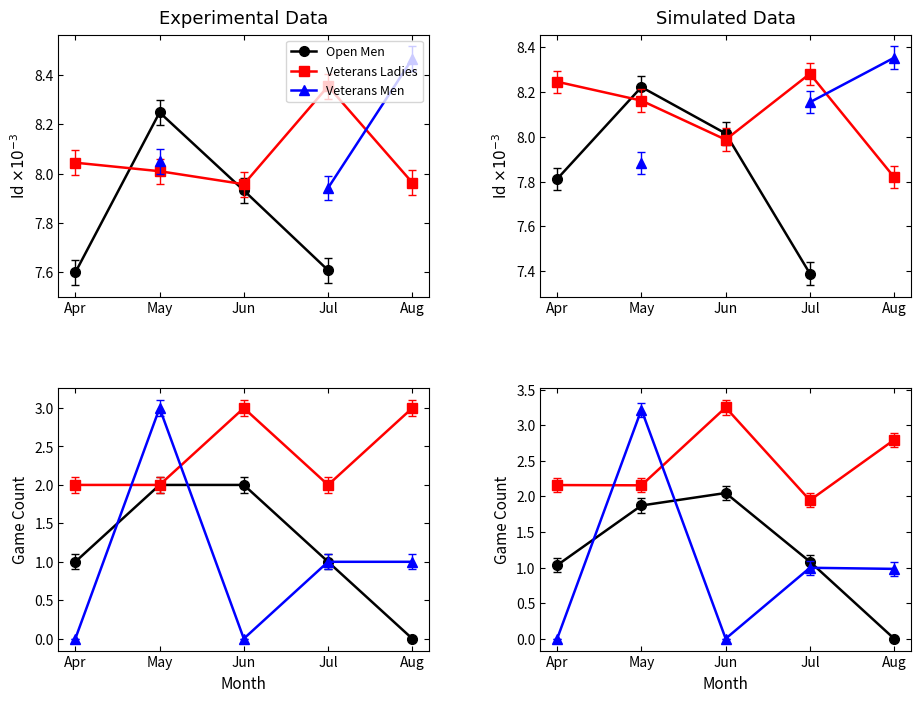

At which label does Open Men reach its minimum?

Aug